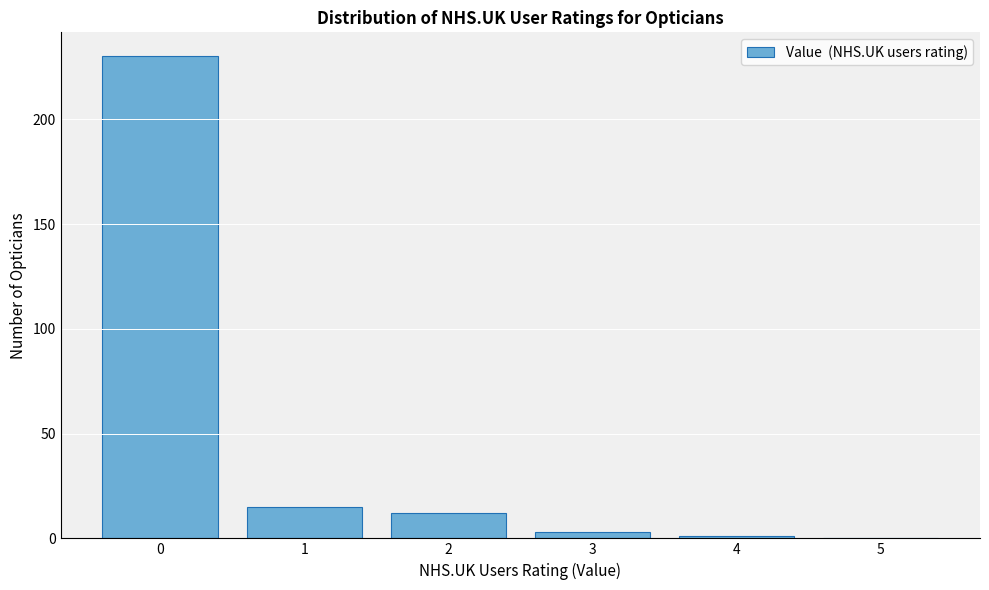

Over which range of the x-axis is the bar tallest?

-0.5 to 0.5